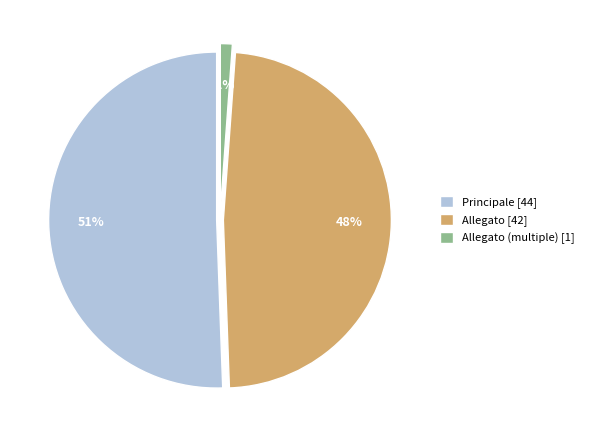

Does any single category account for the majority?

Yes